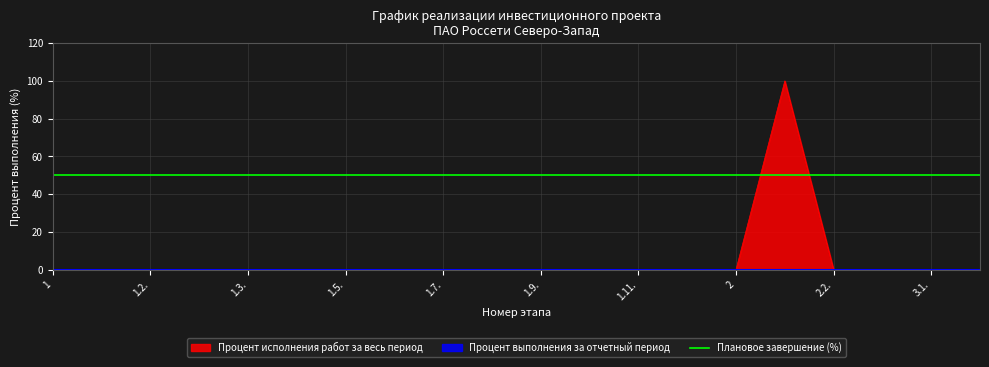

Rank the categories by value from highest to lowest.

2.1., 1, 1.1., 1.2., 1.2.1., 1.3., 1.4., 1.5., 1.6., 1.7., 1.8., 1.9., 1.10., 1.11., 1.12., 2, 2.2., 3, 3.1., 3.2.